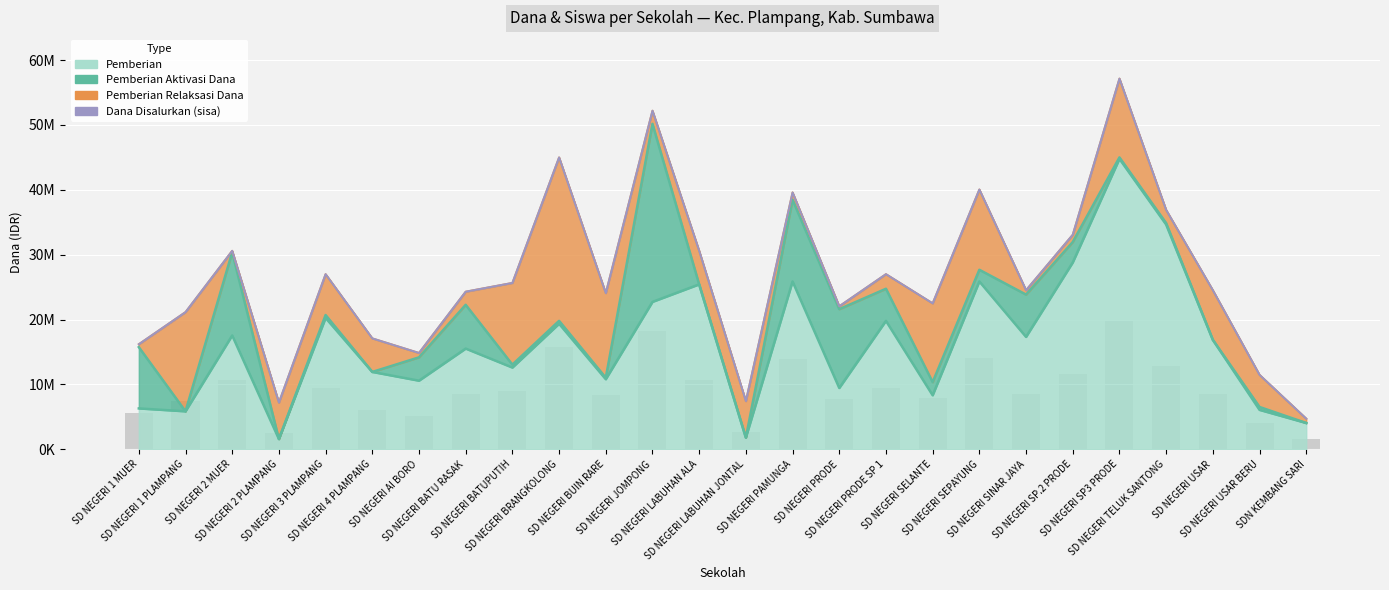

The value of Dana Disalurkan at SD NEGERI 2 PLAMPANG is 4304676. True or false?

False